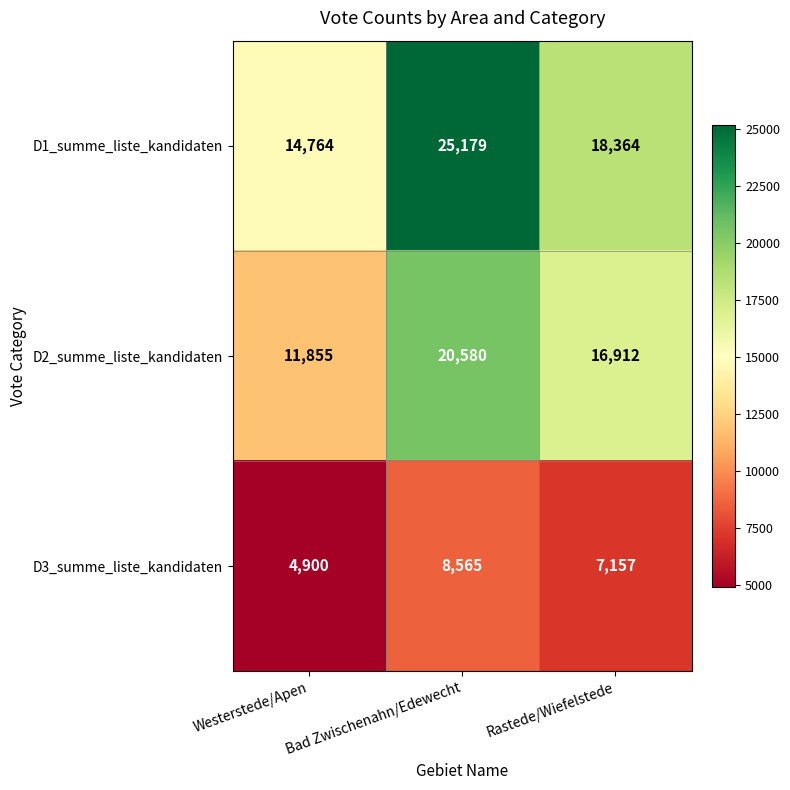

At which label does D1_summe_liste_kandidaten first exceed 18364?

Bad Zwischenahn/Edewecht